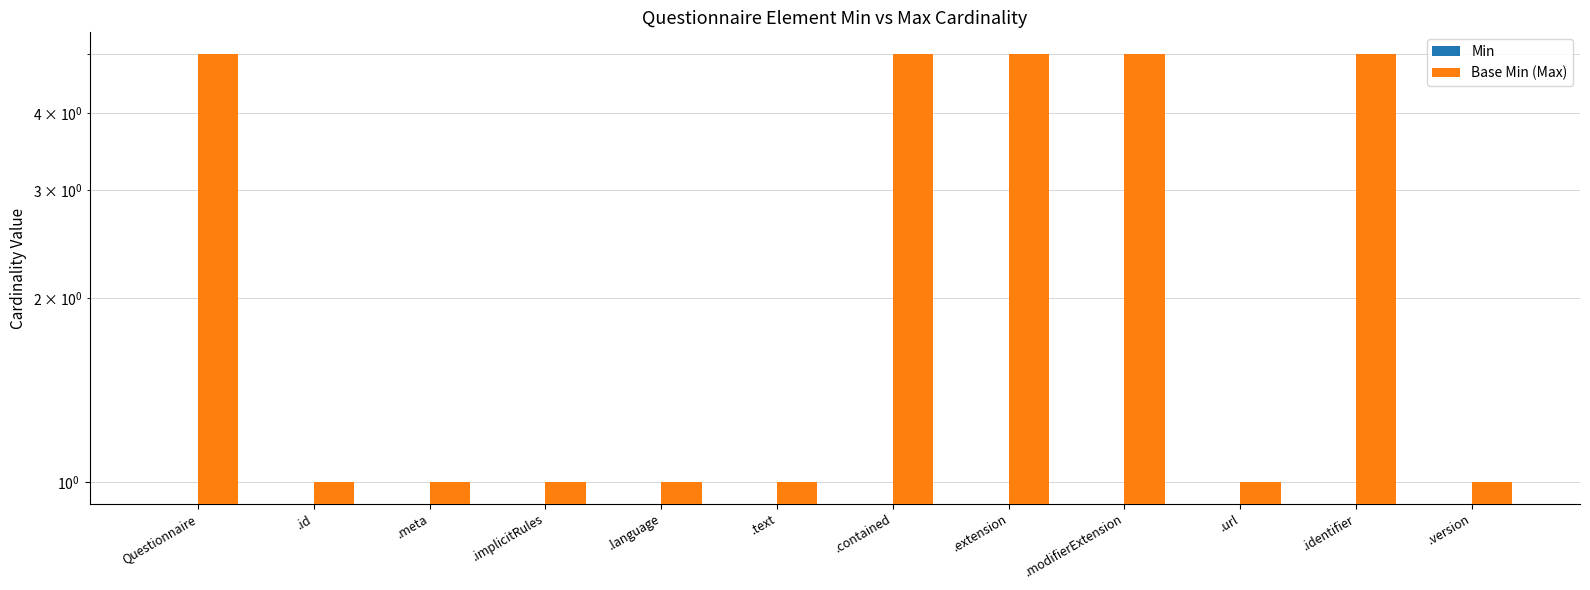

How many data points in Base Min (Max) are above 1?

5